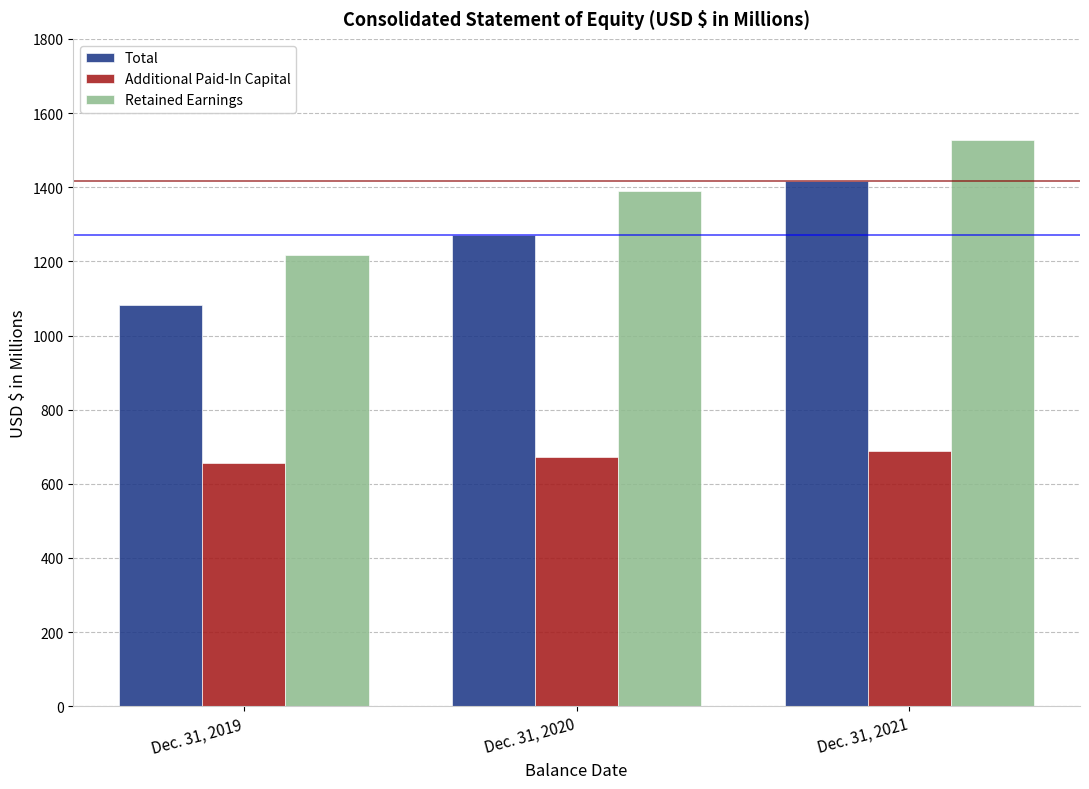

What is the difference between the Total values at Dec. 31, 2019 and Dec. 31, 2021?

332.3